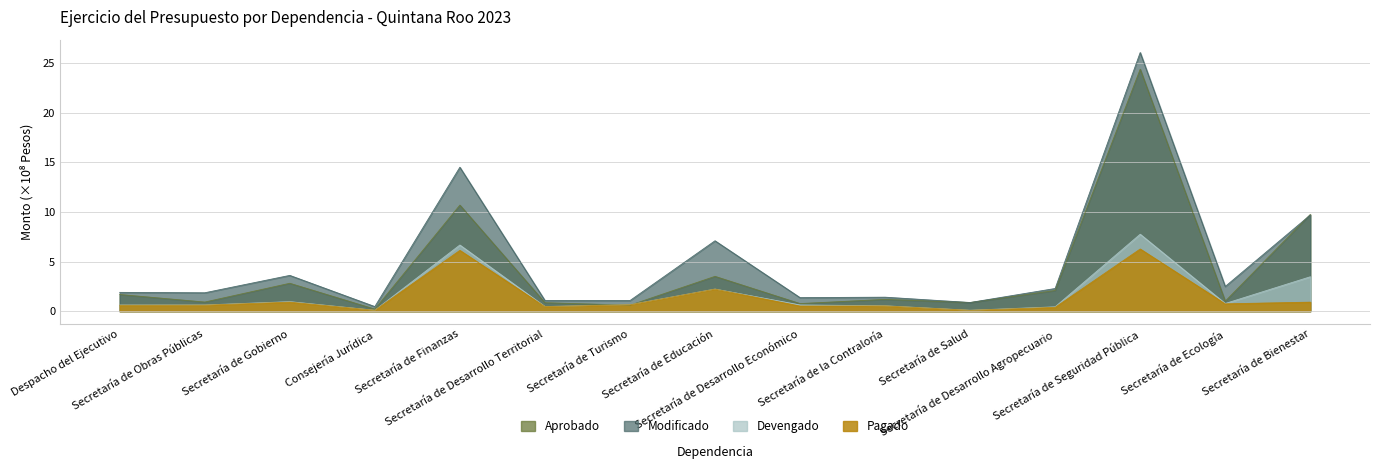

What are all the series names shown in the legend?

Aprobado, Modificado, Devengado, Pagado